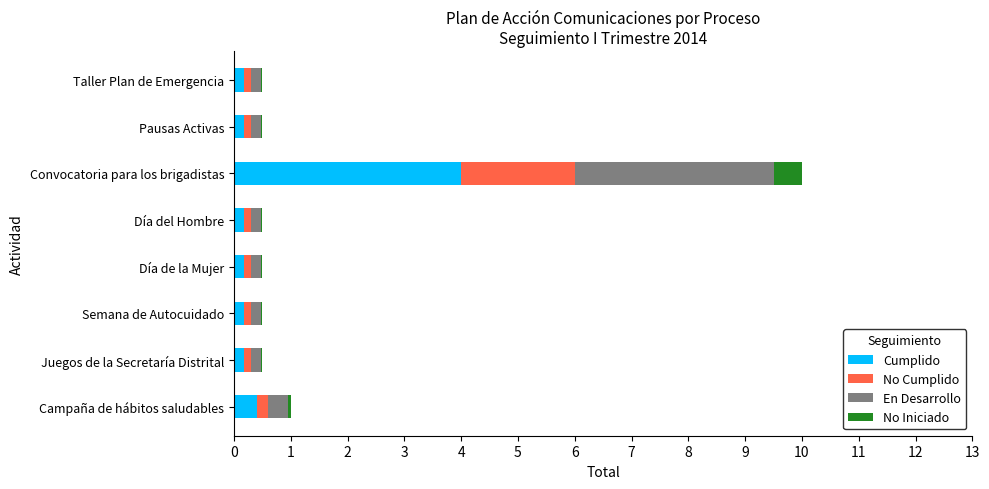

What is the highest value of the Cumplido series?

4.0